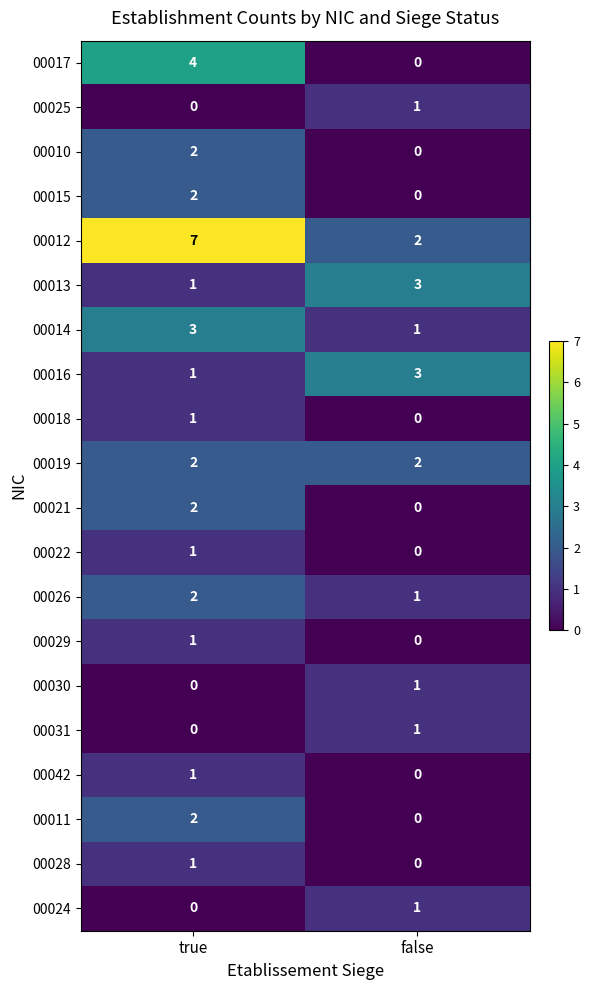

How many distinct data groups are displayed?

20